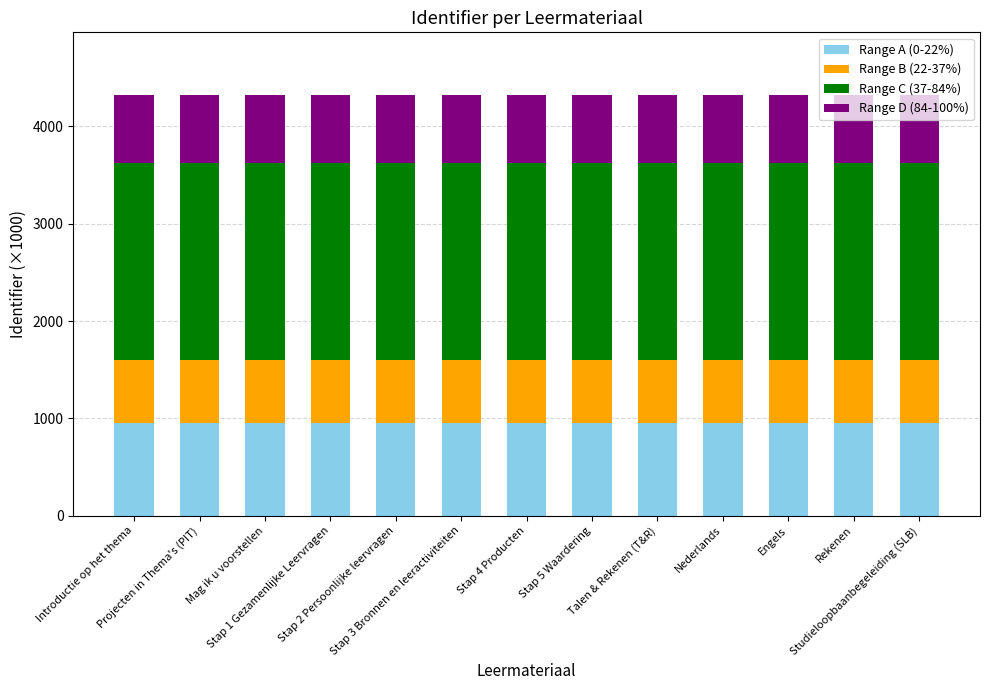

What is the minimum value for Range A (0-22%)?

950.4